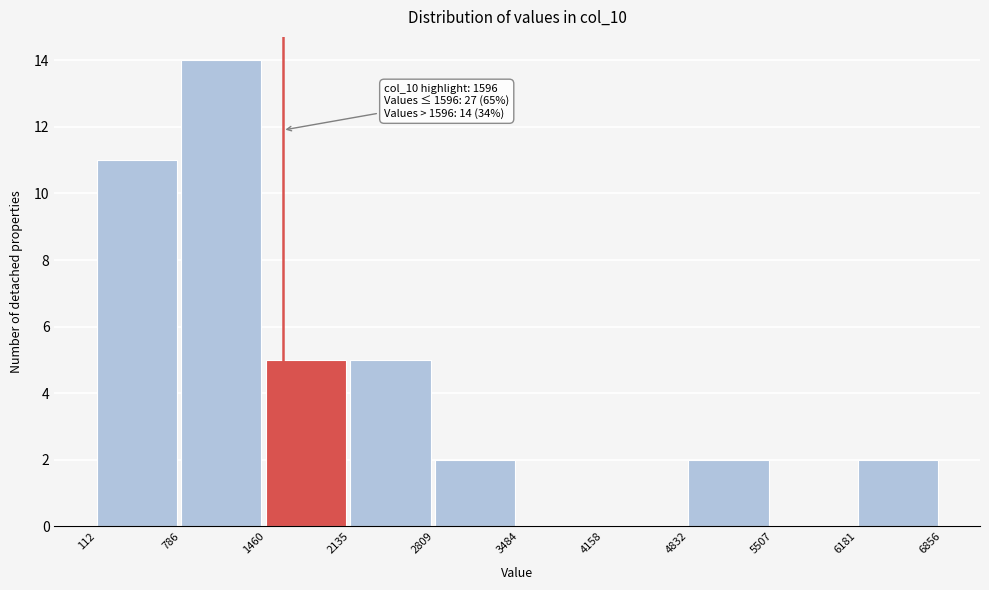

Which range on the x-axis has the tallest bar?

786 to 1460